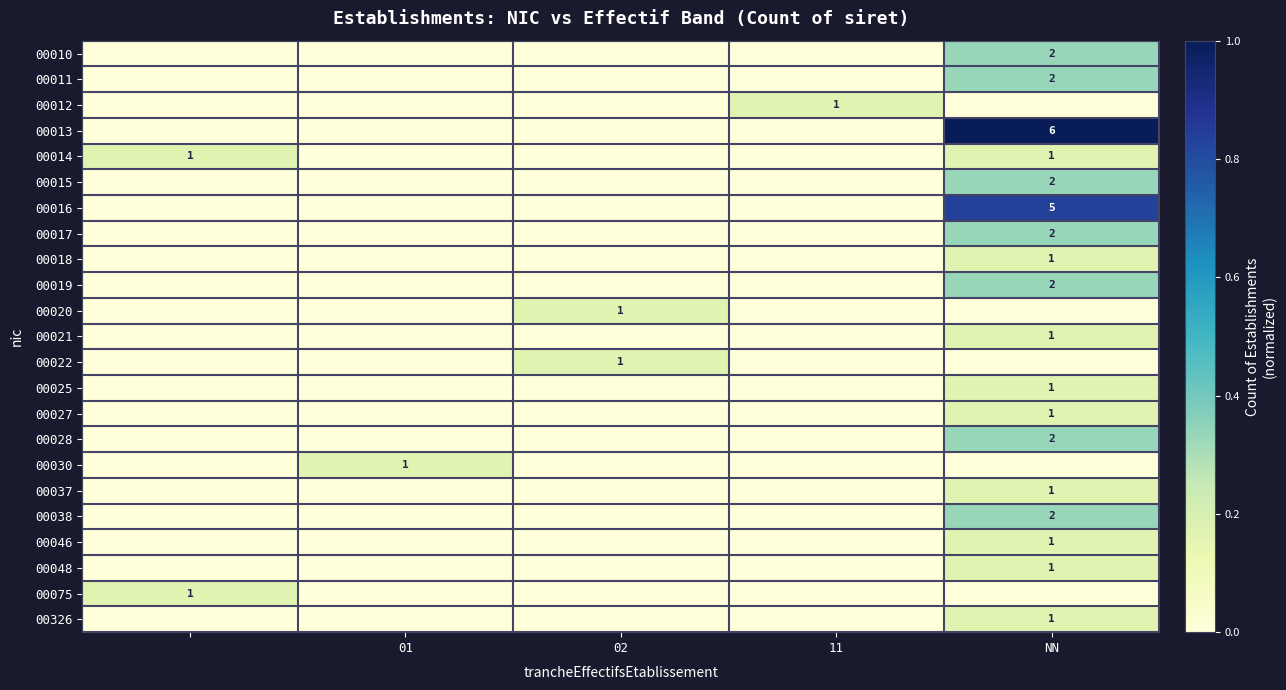

The value of 00028 at NN is 2. True or false?

True